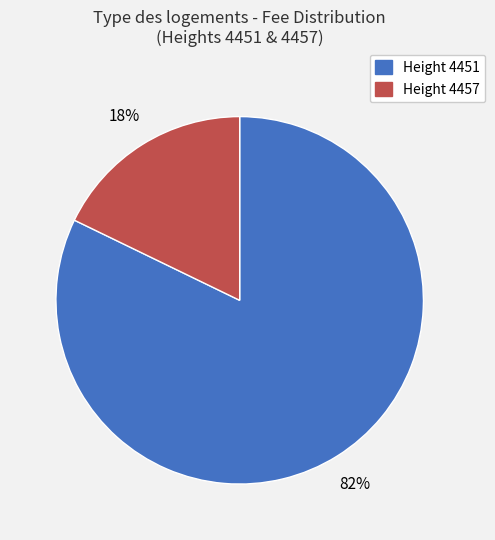

Between Height 4457 and Height 4451, which is larger?

Height 4451